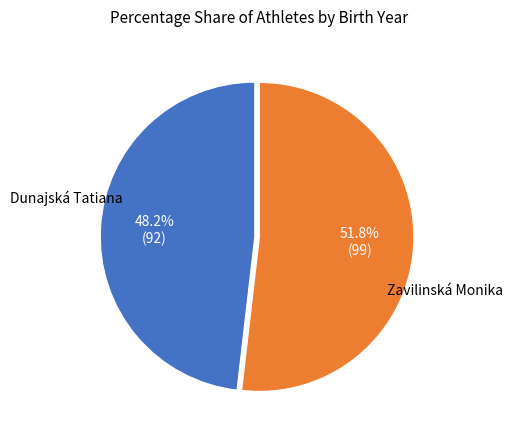

Is there a majority slice in this chart?

Yes